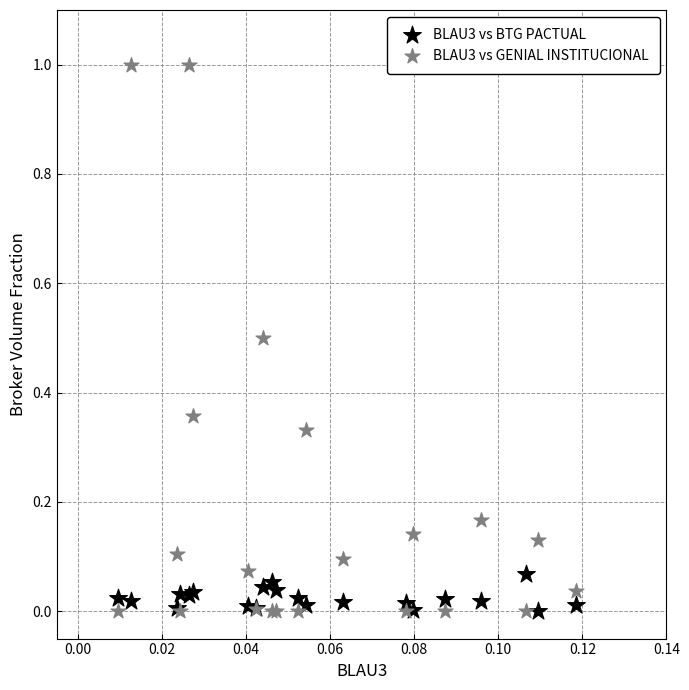

Which series contains the highest Y value?

BLAU3 vs GENIAL INSTITUCIONAL